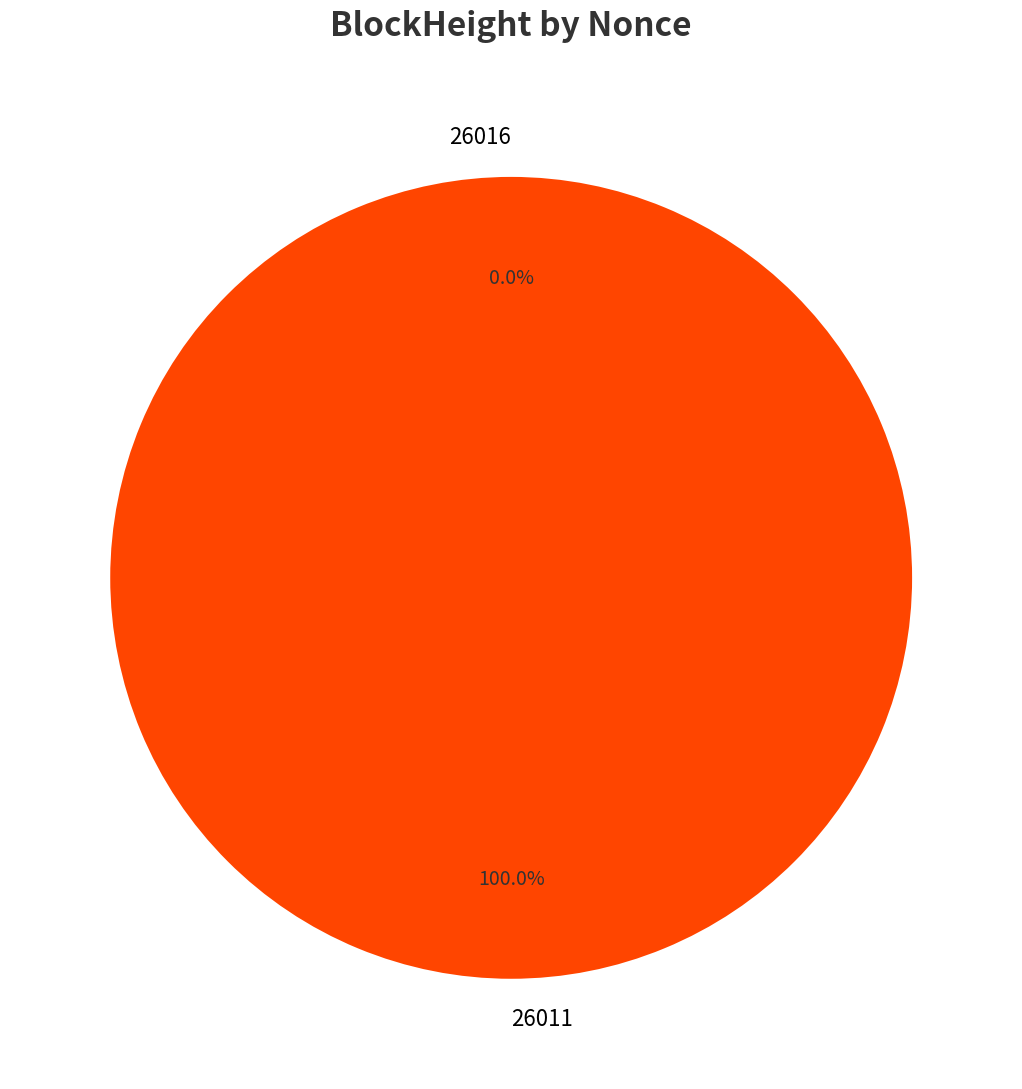

What is the total percentage of 26011 and 26016?

100.0%